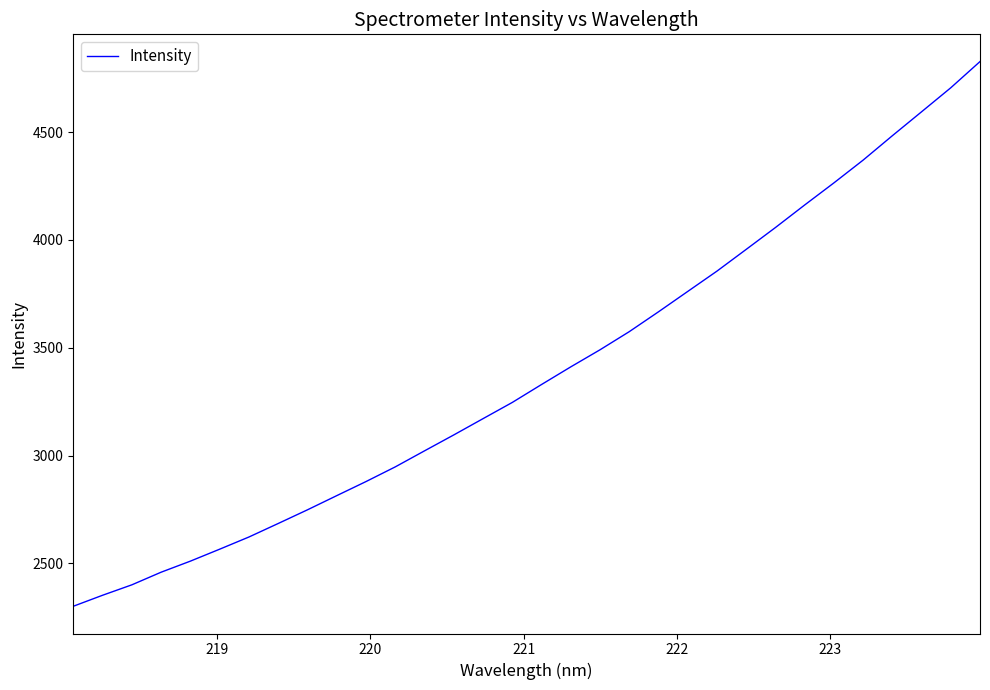

Does the chart display data point markers on the line(s)?

No